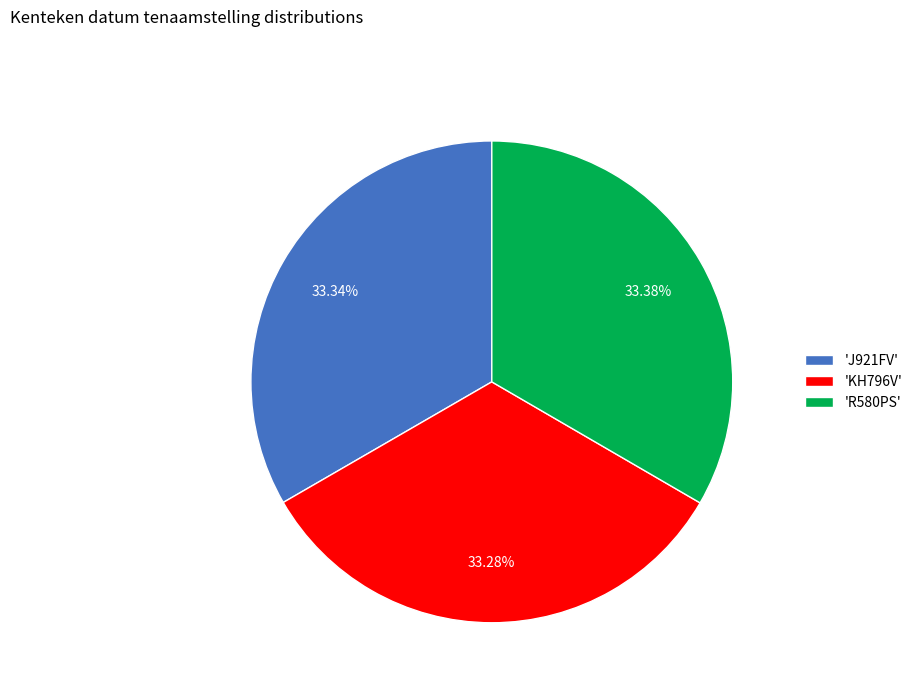

Is there a majority slice in this chart?

No